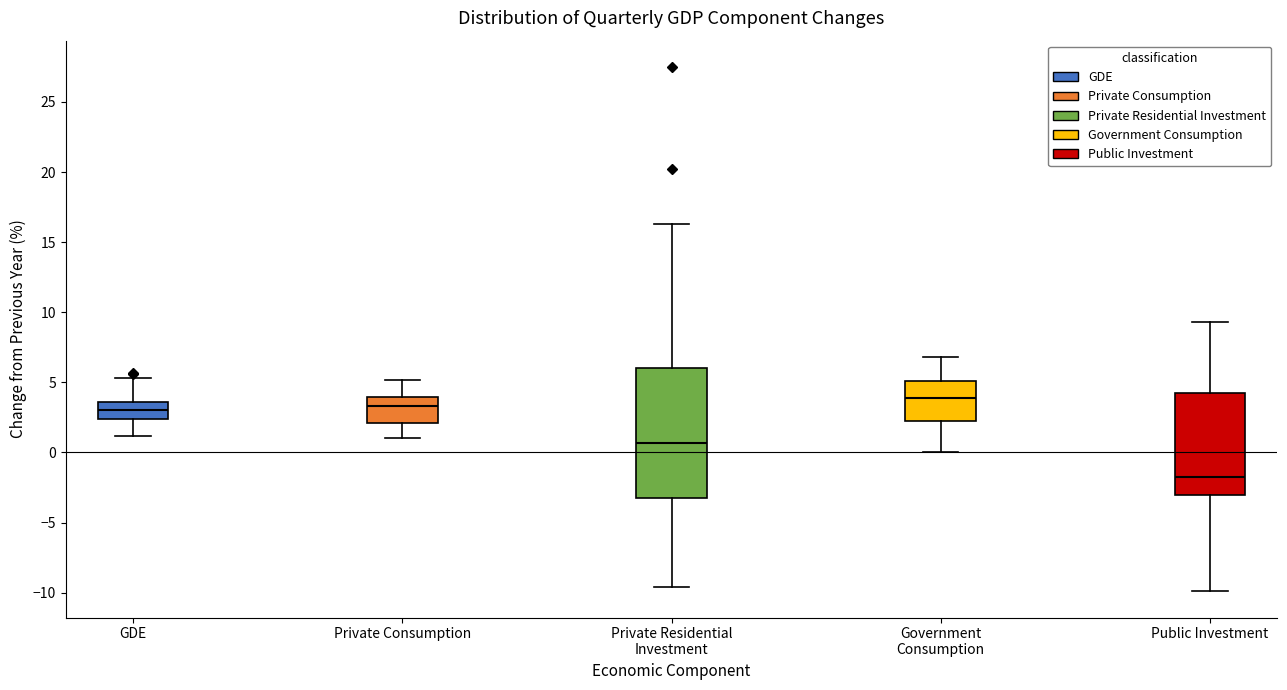

Which box is the tallest, from its lower edge to its upper edge?

Private Residential Investment